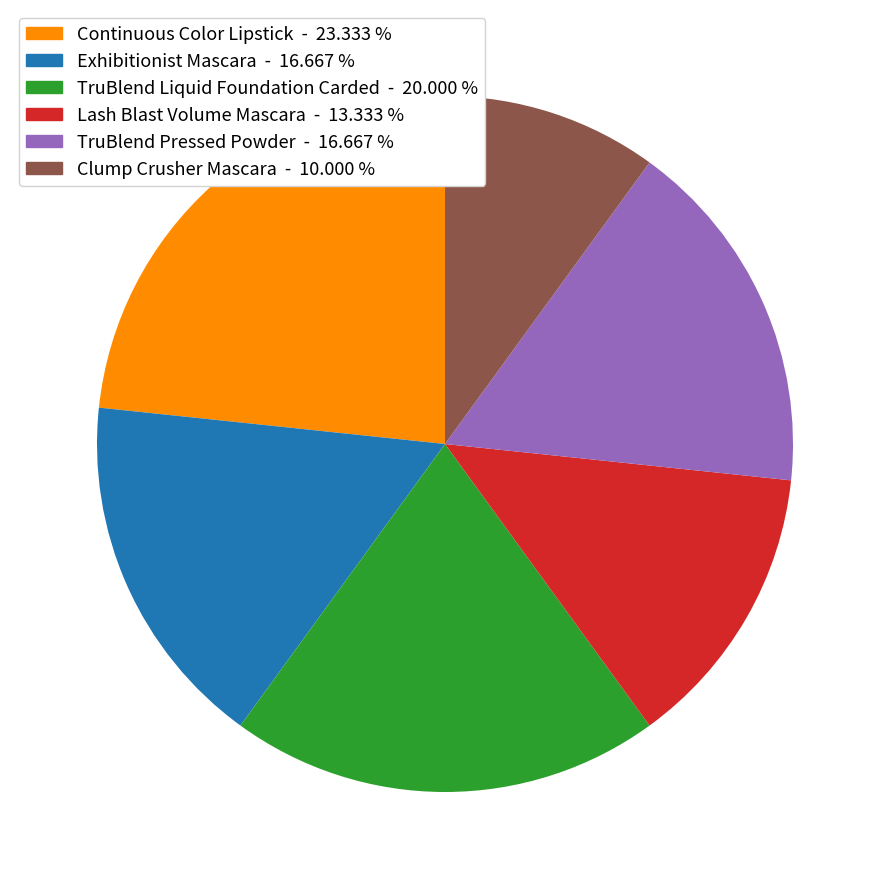

Count the number of slices in the pie.

6